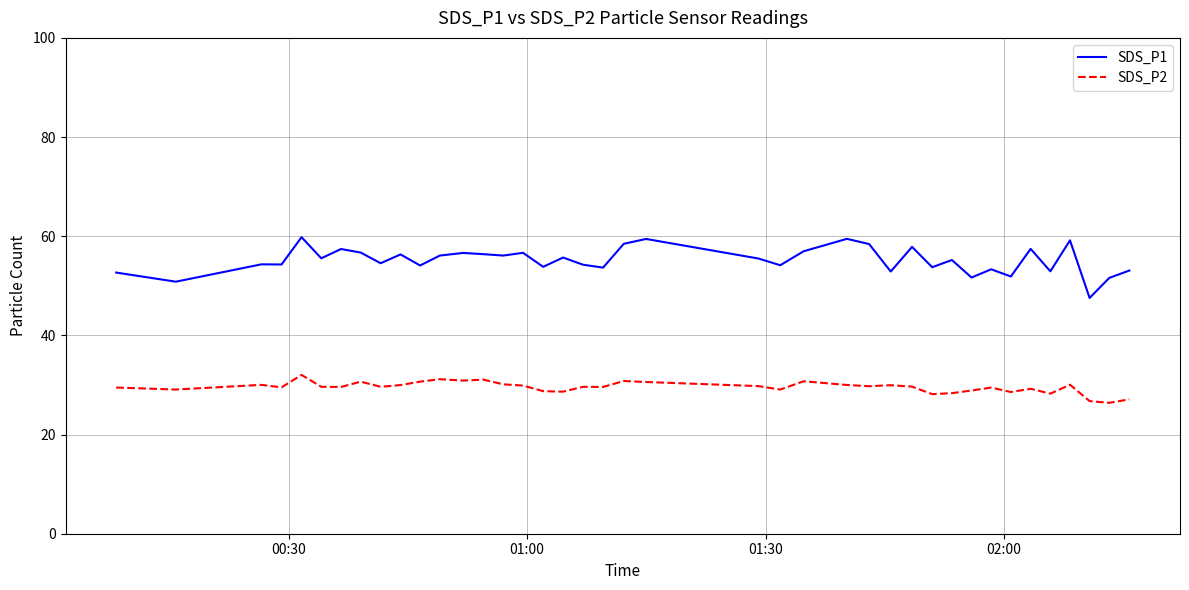

What is the maximum value shown in the chart?

59.8